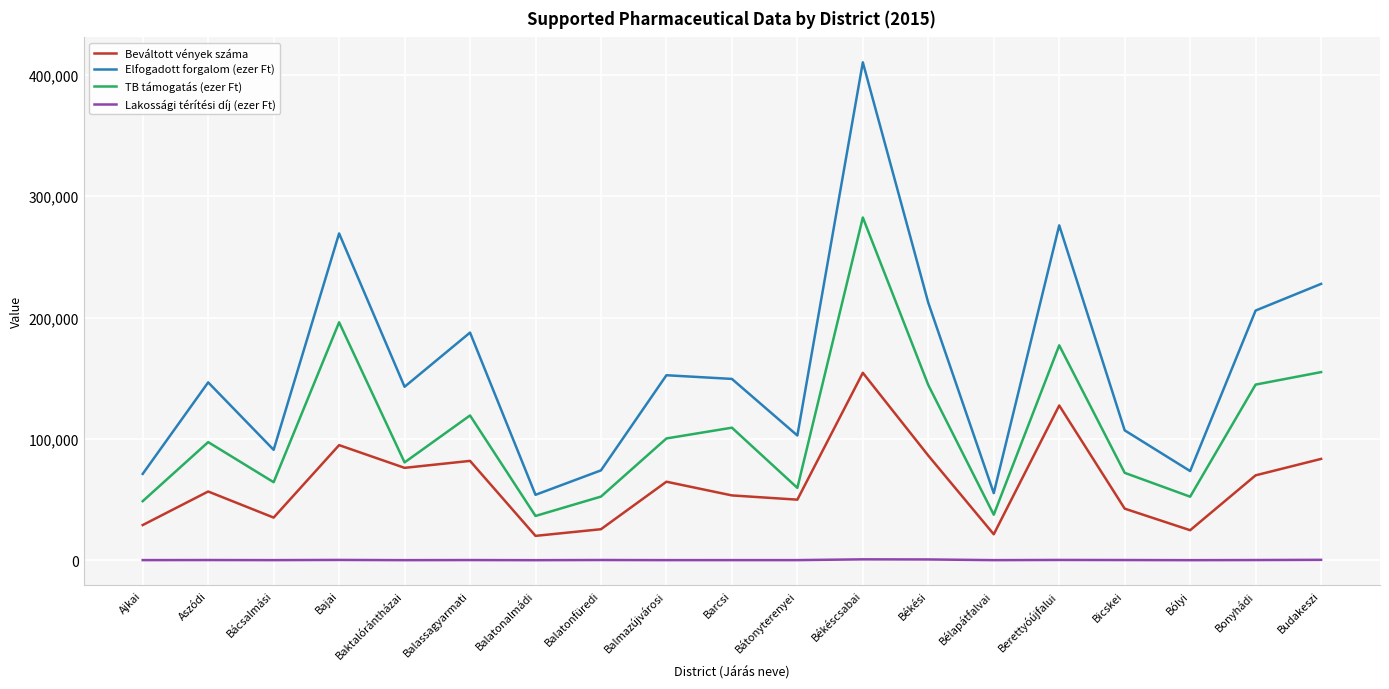

At which label does Lakossági térítési díj (ezer Ft) first exceed 129?

Aszódi